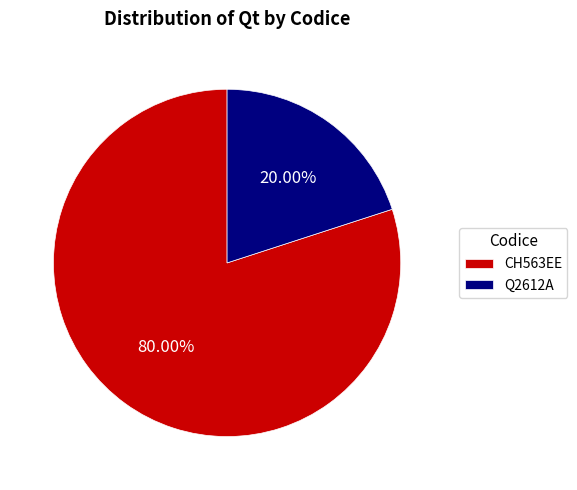

What percentage is NOT represented by Q2612A?

80.0%